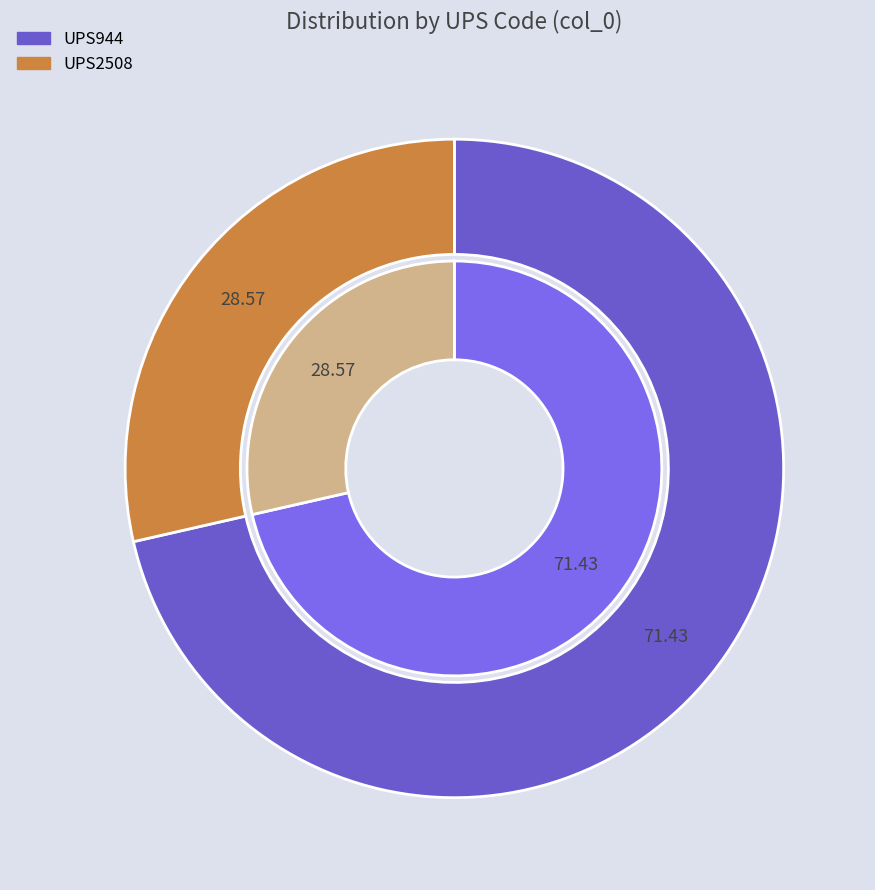

Rank the categories by value from lowest to highest.

UPS2508, UPS944